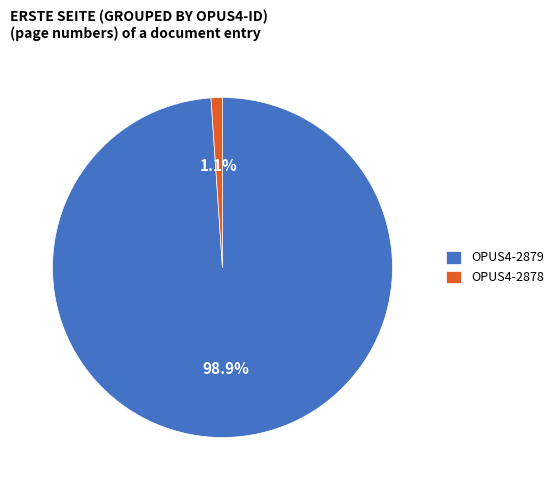

To the nearest percent, what percentage of the pie is OPUS4-2879?

99%